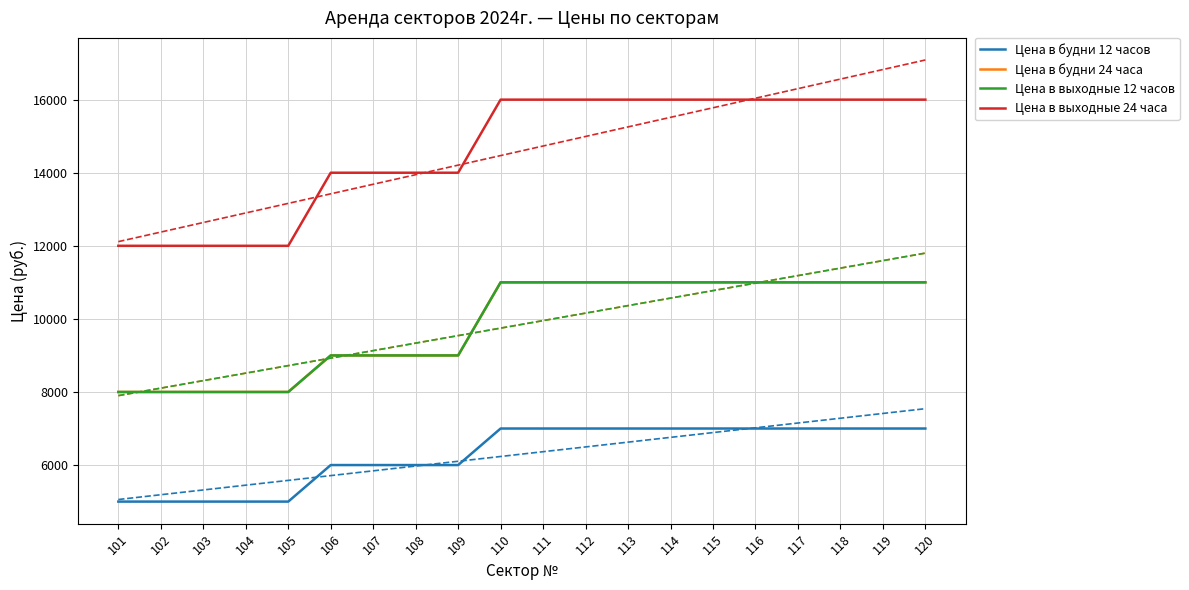

Does the chart display data point markers on the line(s)?

No